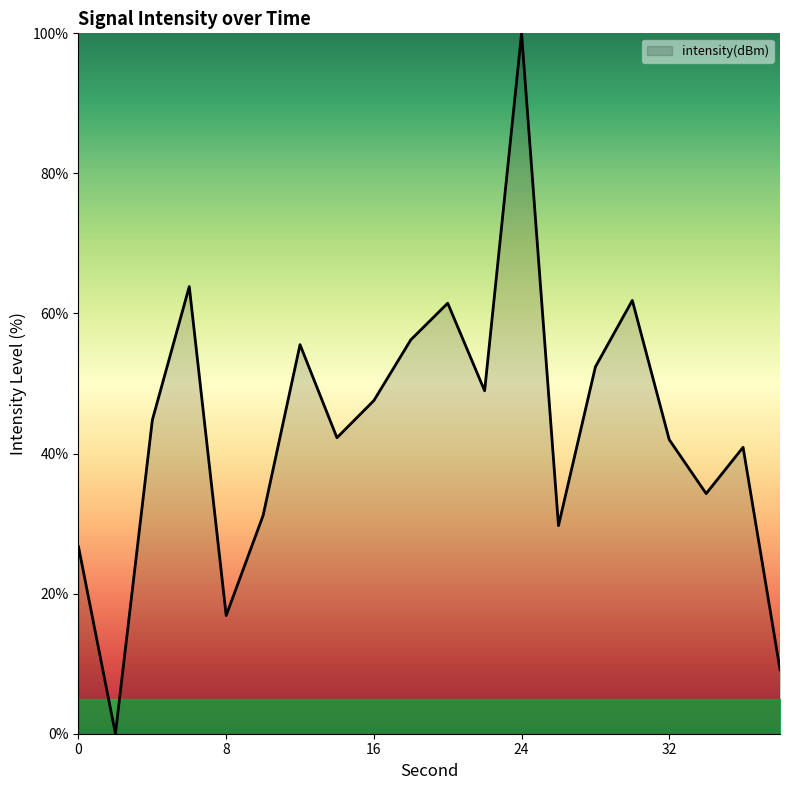

Does the chart have visible grid lines?

No